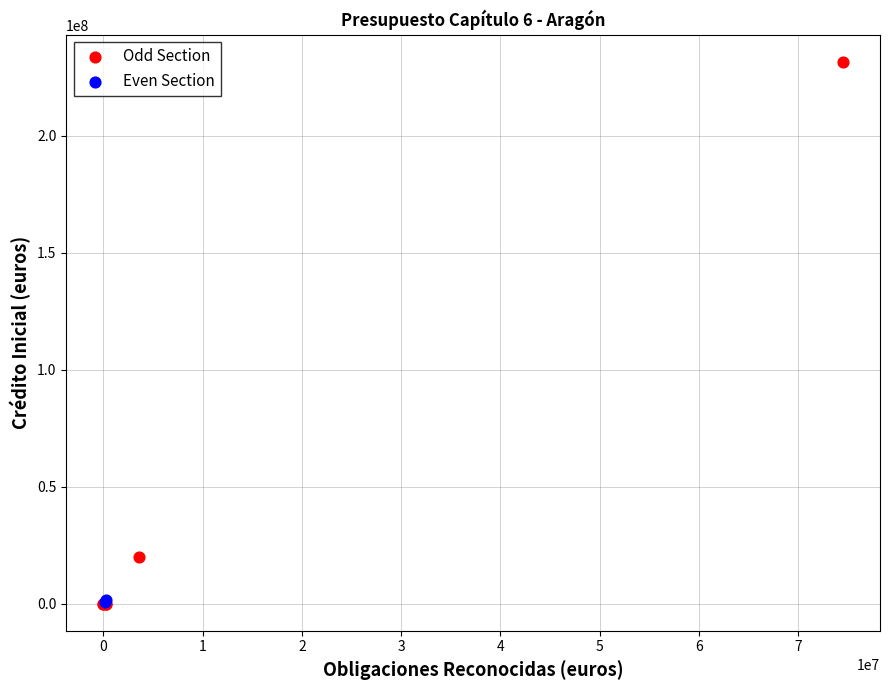

What are all the series names shown in the legend?

Odd Section, Even Section